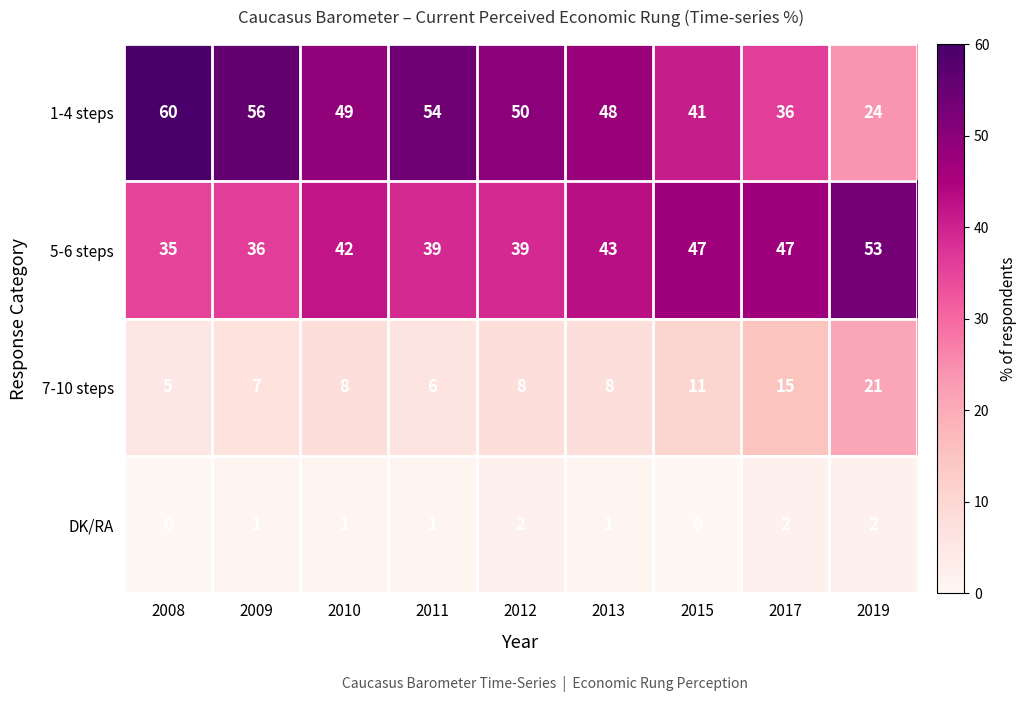

At which label is 1-4 steps closest to 42?

2015